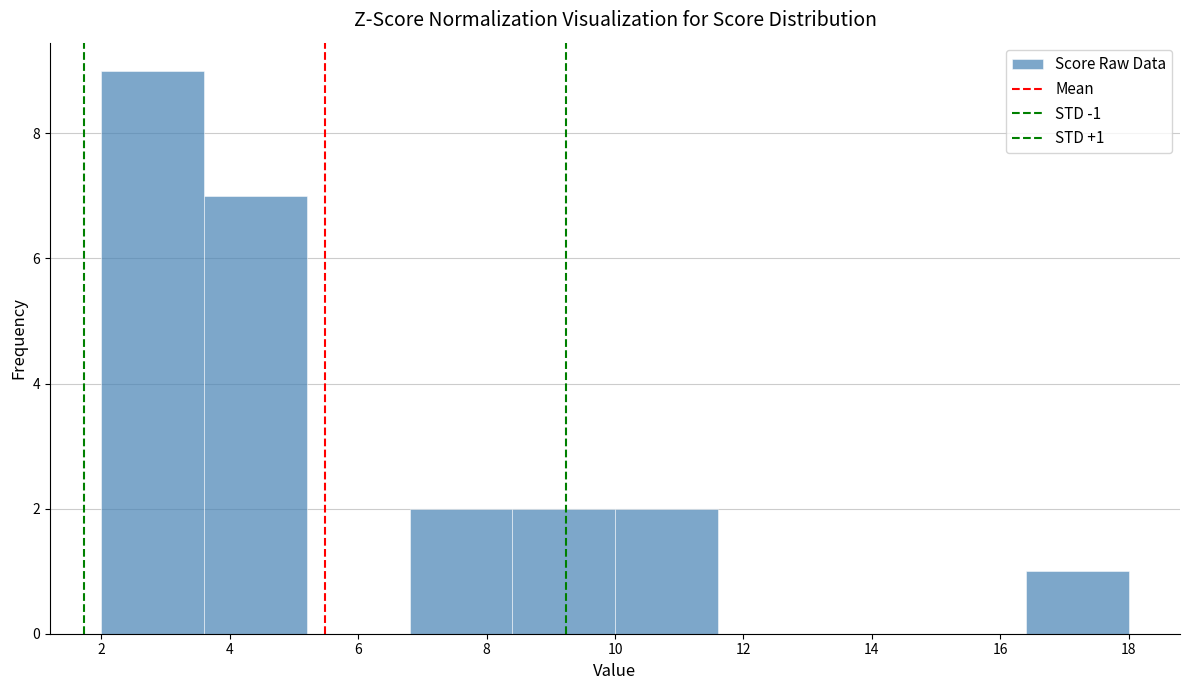

Which range on the x-axis has the tallest bar?

2.0 to 3.6